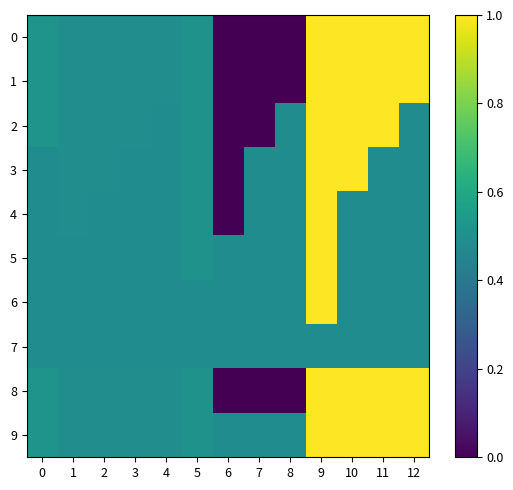

Reading right to left, transcribe all the data shown in this chart.

0: 12=1.0	11=1.0	10=1.0	9=1.0	8=0.0	7=0.0	6=0.0	5=0.5	4=0.5	3=0.5	2=0.5	1=0.5	0=0.5
1: 12=1.0	11=1.0	10=1.0	9=1.0	8=0.0	7=0.0	6=0.0	5=0.5	4=0.5	3=0.5	2=0.5	1=0.5	0=0.5
2: 12=0.5	11=1.0	10=1.0	9=1.0	8=0.5	7=0.0	6=0.0	5=0.5	4=0.5	3=0.5	2=0.5	1=0.5	0=0.5
3: 12=0.5	11=0.5	10=1.0	9=1.0	8=0.5	7=0.5	6=0.0	5=0.5	4=0.5	3=0.5	2=0.5	1=0.5	0=0.5
4: 12=0.5	11=0.5	10=0.5	9=1.0	8=0.5	7=0.5	6=0.0	5=0.5	4=0.5	3=0.5	2=0.5	1=0.5	0=0.5
5: 12=0.5	11=0.5	10=0.5	9=1.0	8=0.5	7=0.5	6=0.5	5=0.5	4=0.5	3=0.5	2=0.5	1=0.5	0=0.5
6: 12=0.5	11=0.5	10=0.5	9=1.0	8=0.5	7=0.5	6=0.5	5=0.5	4=0.5	3=0.5	2=0.5	1=0.5	0=0.5
7: 12=0.5	11=0.5	10=0.5	9=0.5	8=0.5	7=0.5	6=0.5	5=0.5	4=0.5	3=0.5	2=0.5	1=0.5	0=0.5
8: 12=1.0	11=1.0	10=1.0	9=1.0	8=0.0	7=0.0	6=0.0	5=0.5	4=0.5	3=0.5	2=0.5	1=0.5	0=0.5
9: 12=1.0	11=1.0	10=1.0	9=1.0	8=0.5	7=0.5	6=0.5	5=0.5	4=0.5	3=0.5	2=0.5	1=0.5	0=0.5